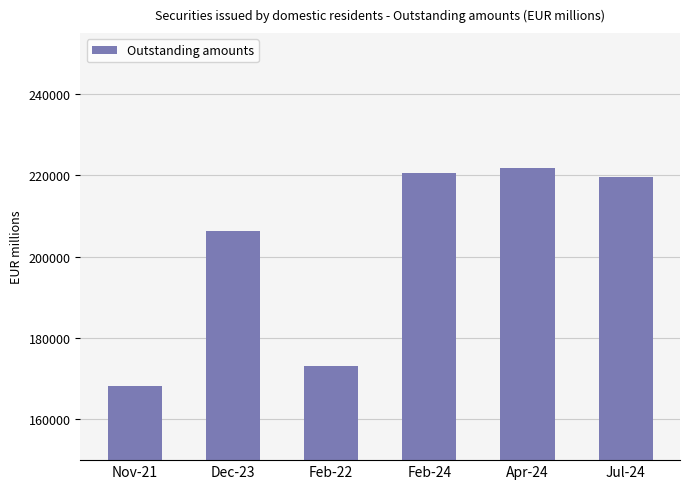

What is the sum of all values?

1209592.3